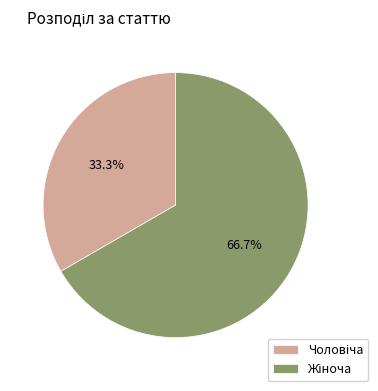

Is there any slice that represents more than half of the pie?

Yes